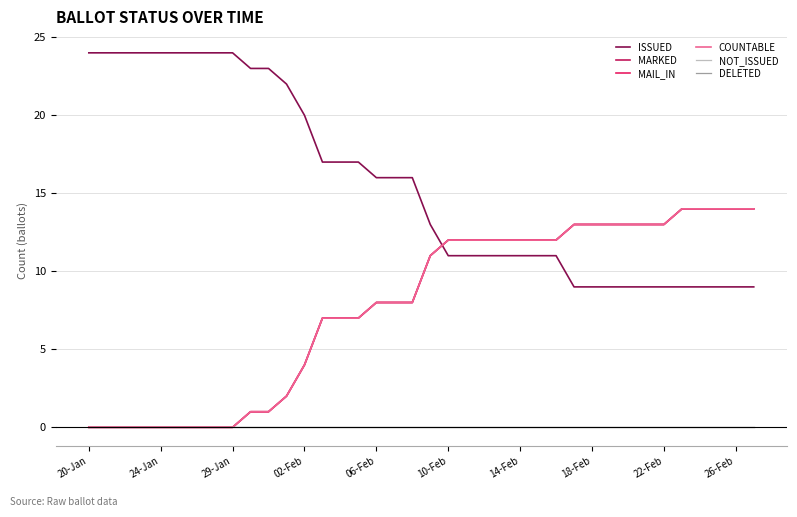

True or false: DELETED and ISSUED intersect in this chart.

False